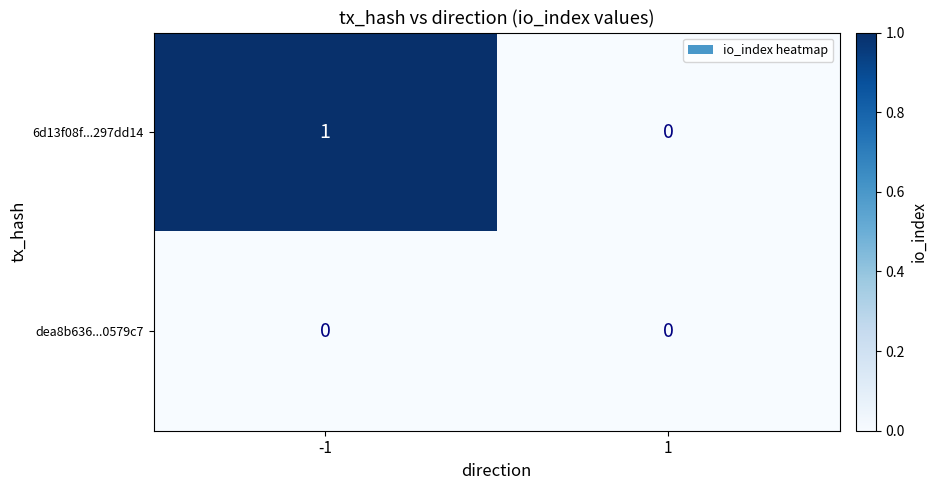

Between -1 and 1, which series saw the biggest shift?

6d13f08f...297dd14